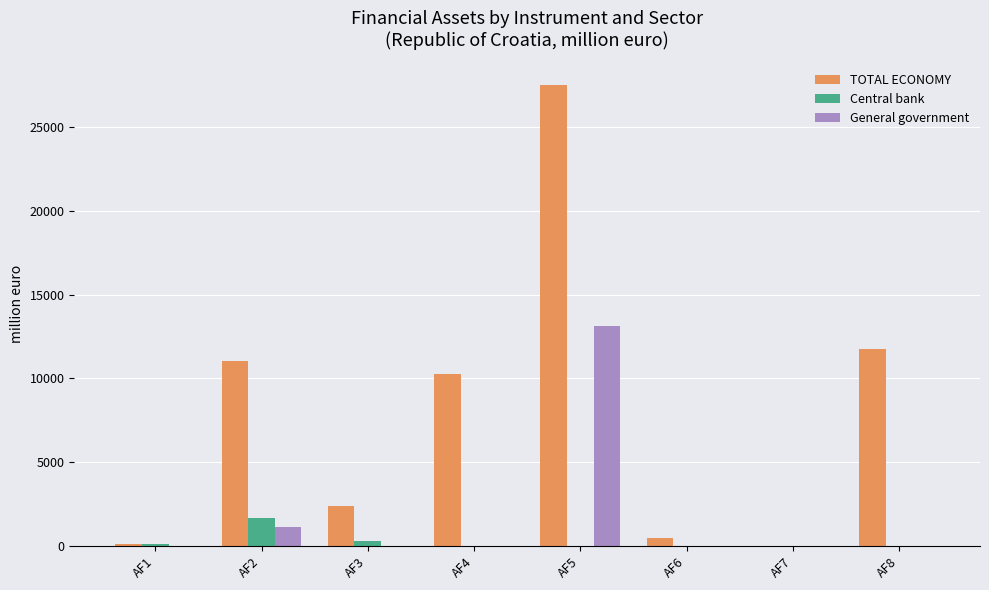

What is the average value of the General government series?

1783.3